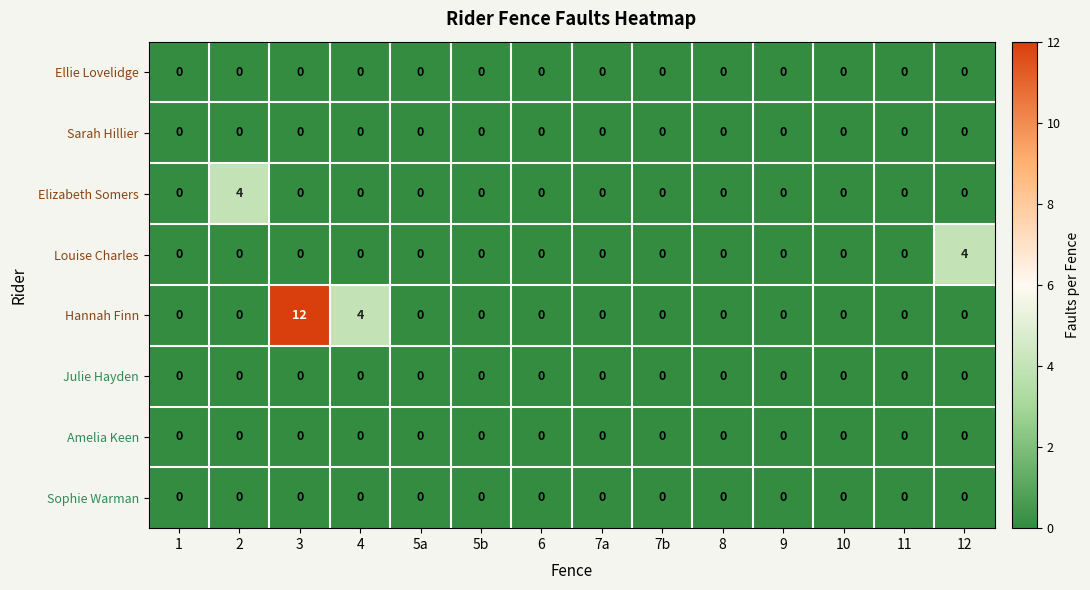

At how many categories does at least one series exceed 2?

4